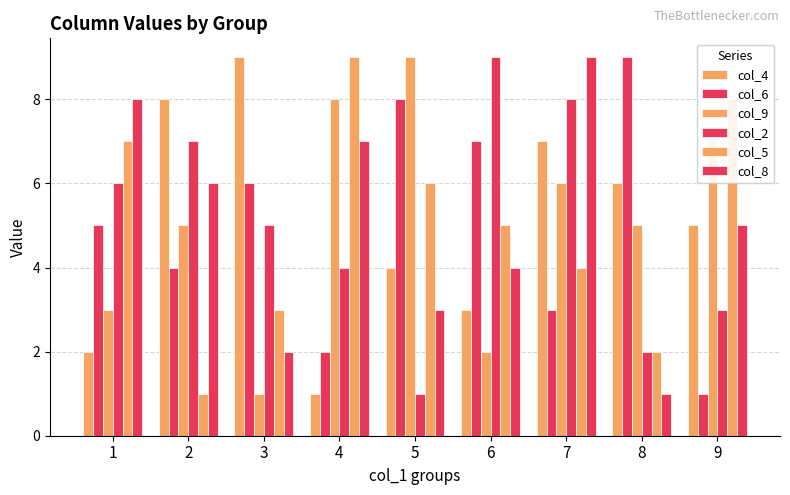

Is the value of col_2 at 9 greater than the value of col_4 at 5?

No